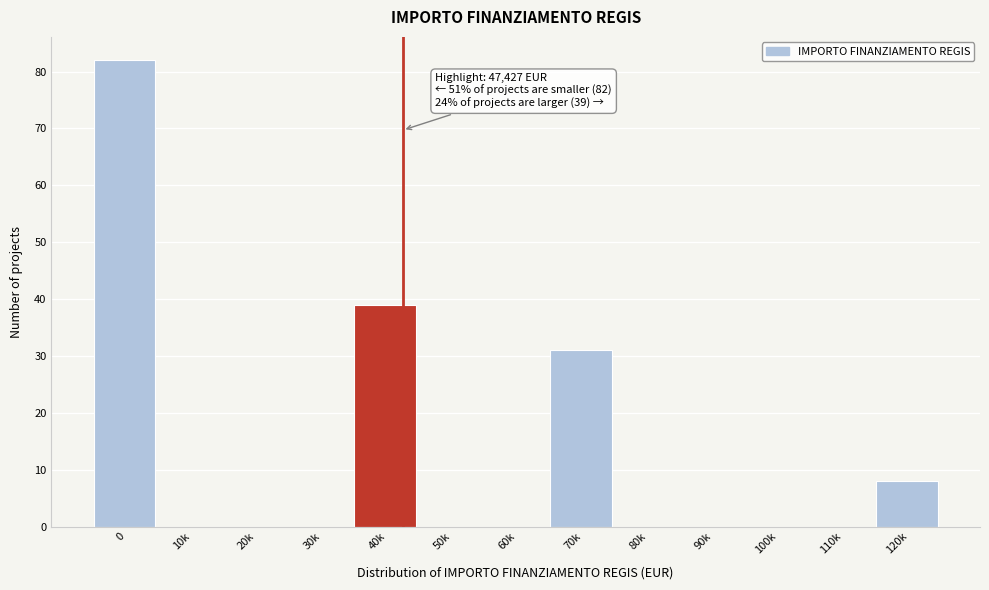

Reading left to right, transcribe all the data shown in this chart.

0=82	10k=0	20k=0	30k=0	40k=39	50k=0	60k=0	70k=31	80k=0	90k=0	100k=0	110k=0	120k=8